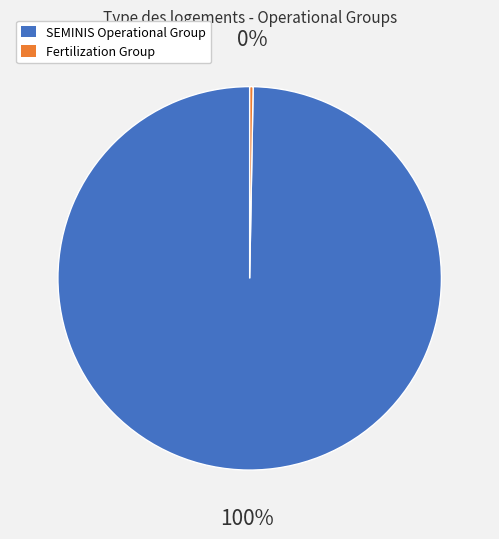

Is there any slice that represents more than half of the pie?

Yes